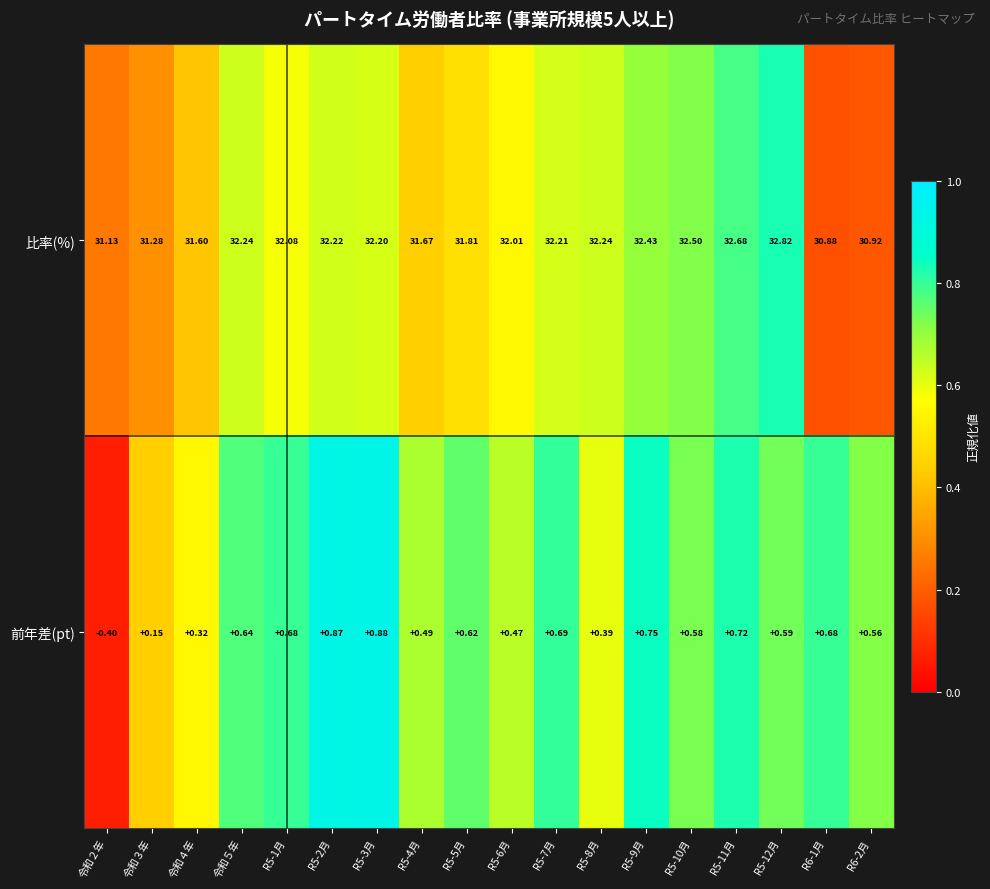

List the series in order of their peak value, highest first.

比率(%), 前年差(pt)